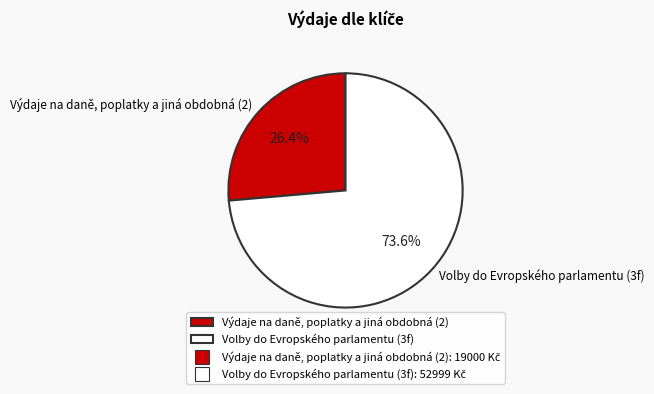

How many segments does this pie chart have?

2